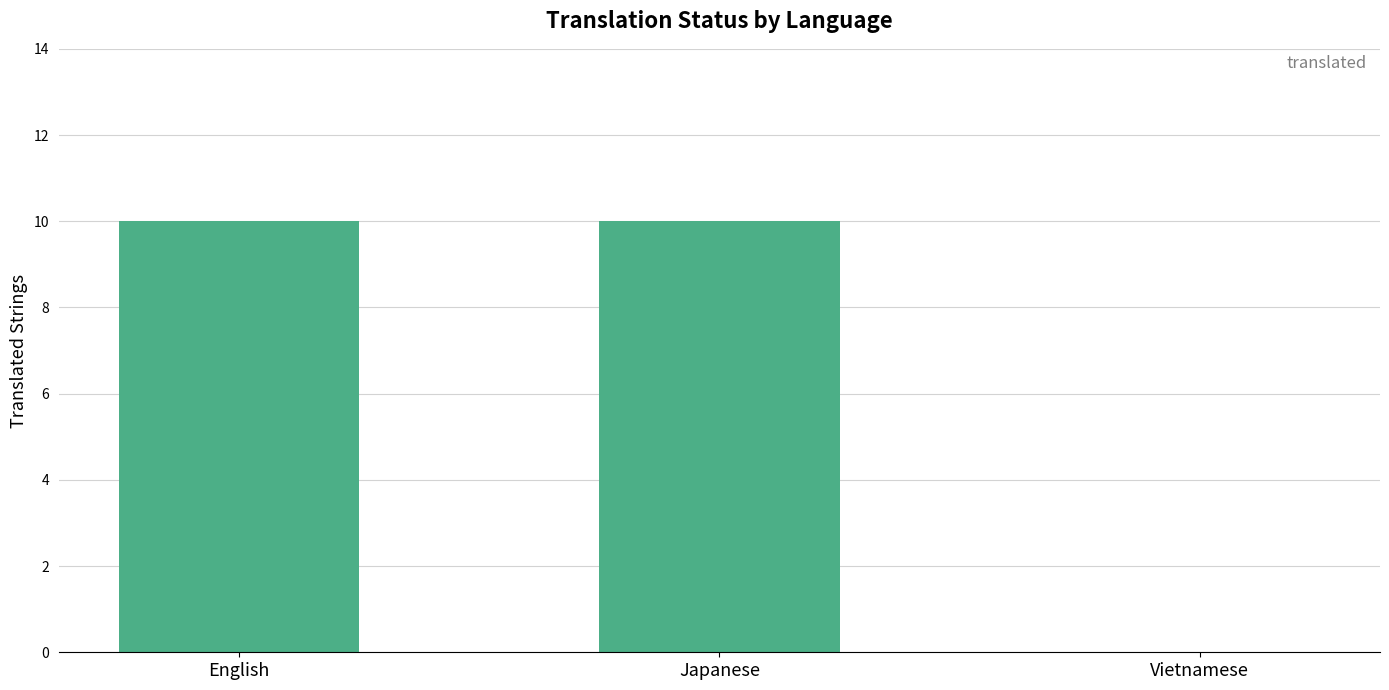

What is the approximate value at Japanese?

10